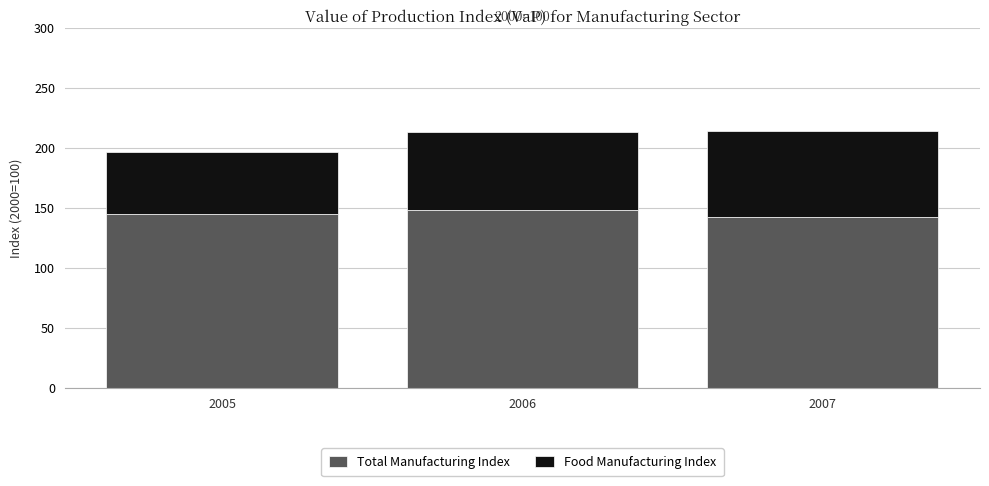

What is the total value across all series at 2007?

213.7